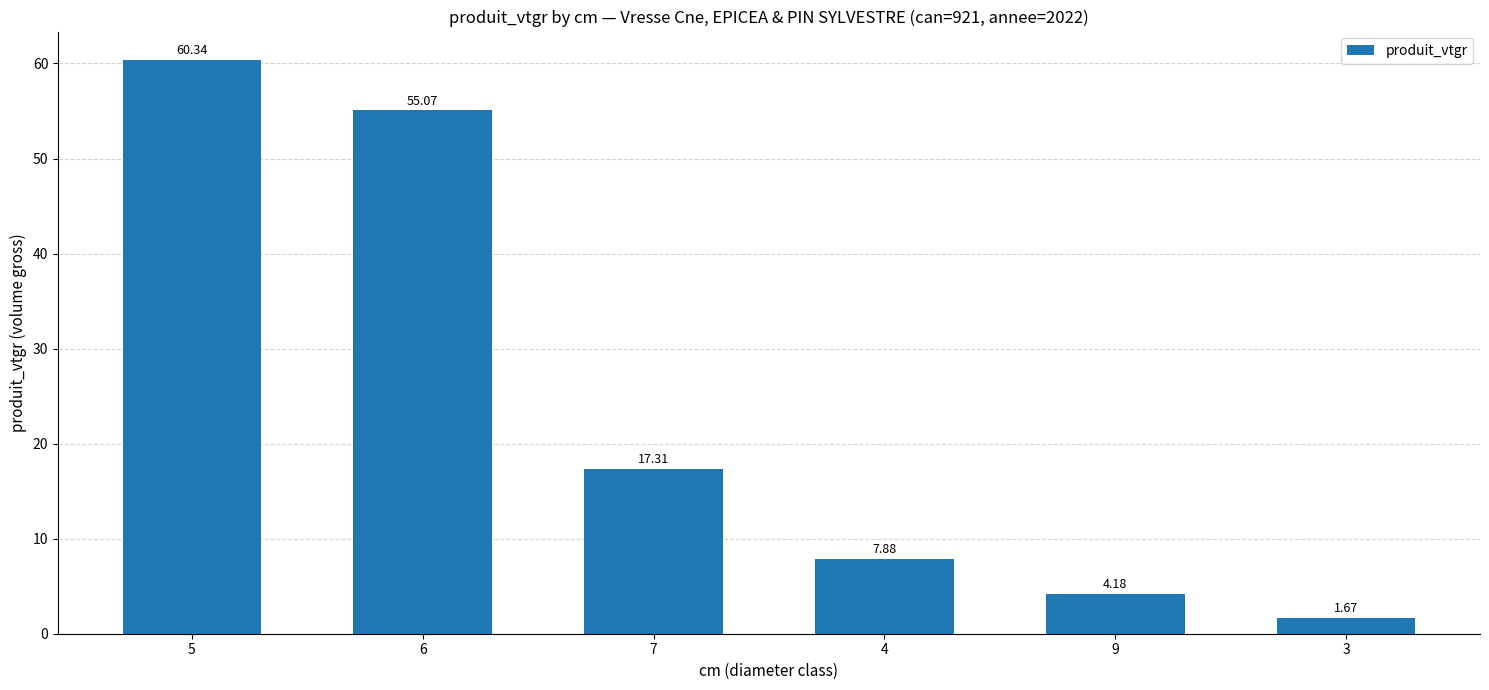

What is the label of the 6th bar from the right?

5